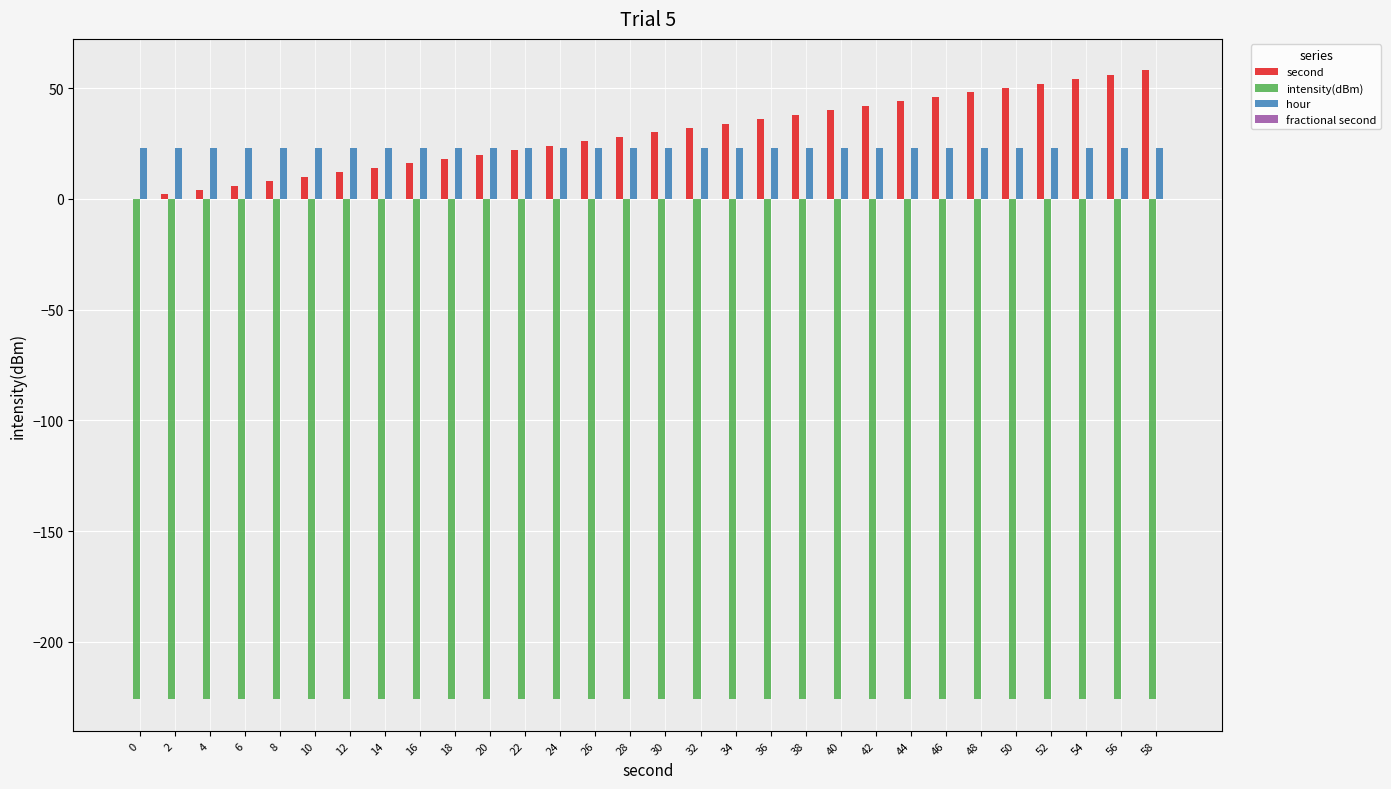

What is the total value across all series at 22?

-181.0